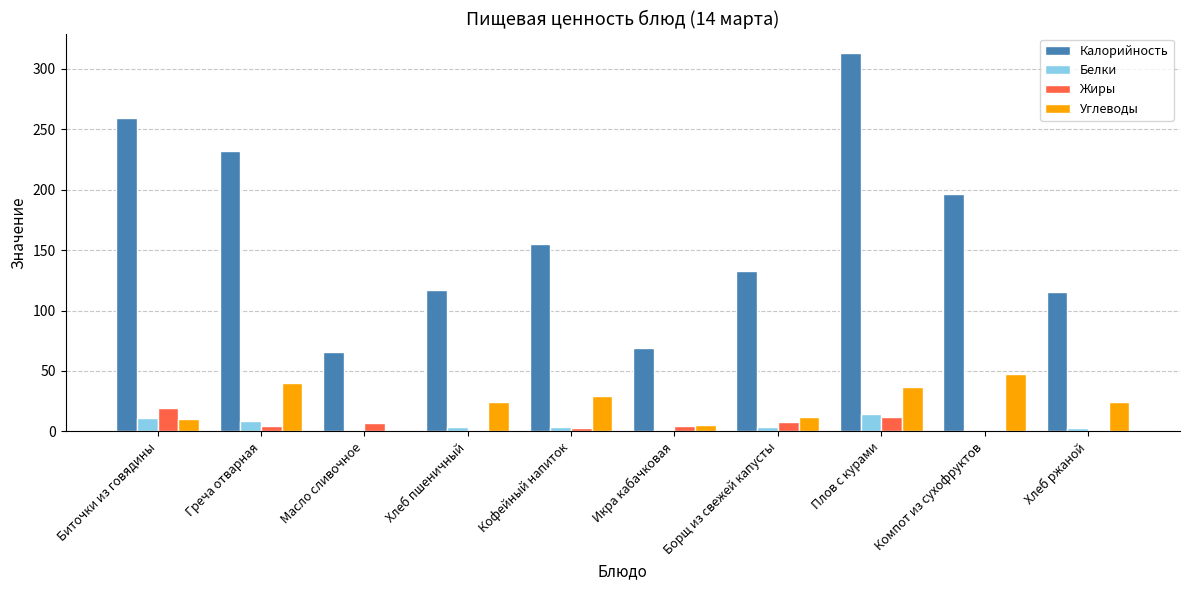

What is the sum of all Углеводы values?

229.3